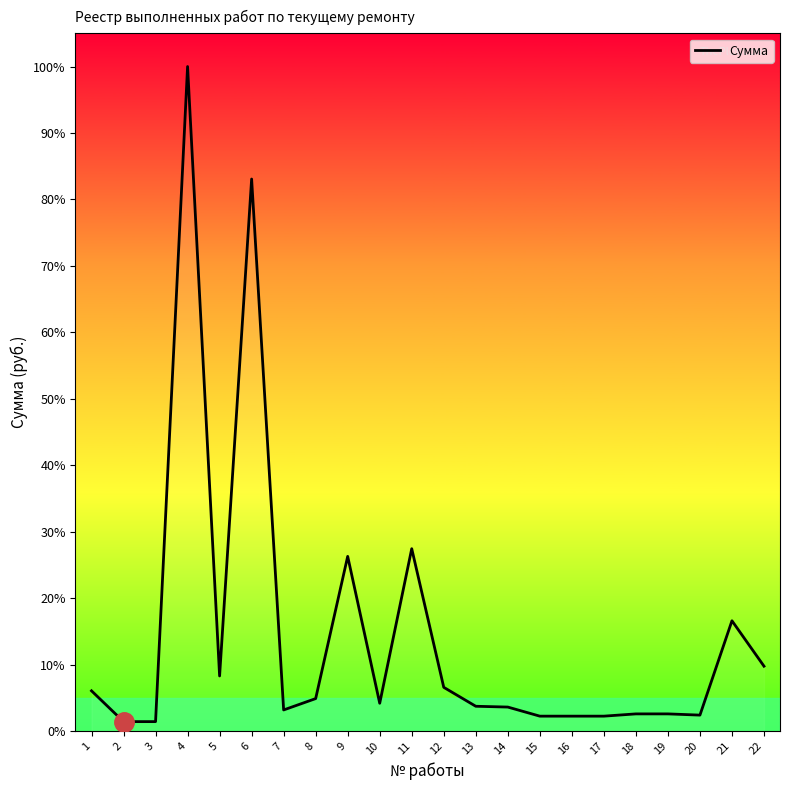

What is the difference between the maximum and minimum values?

98.6